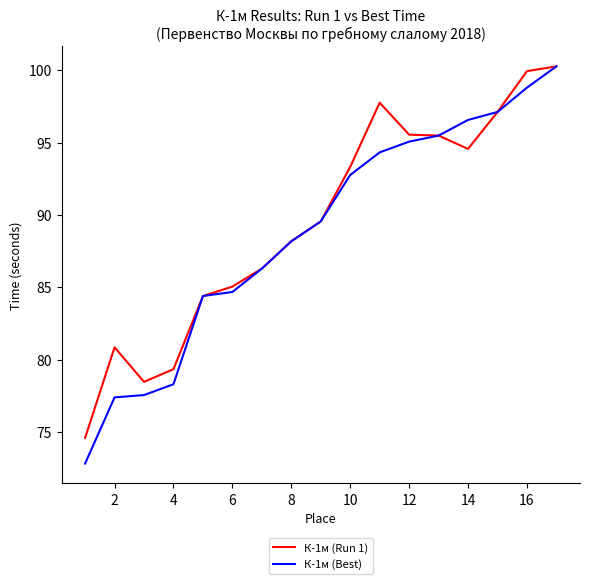

Which series has the widest spread of values?

К-1м (Best)